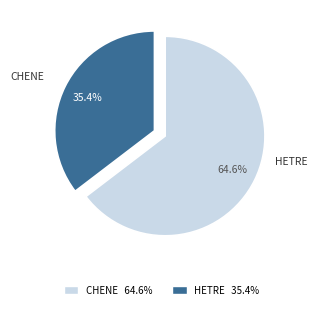

Is there any slice that represents more than half of the pie?

Yes